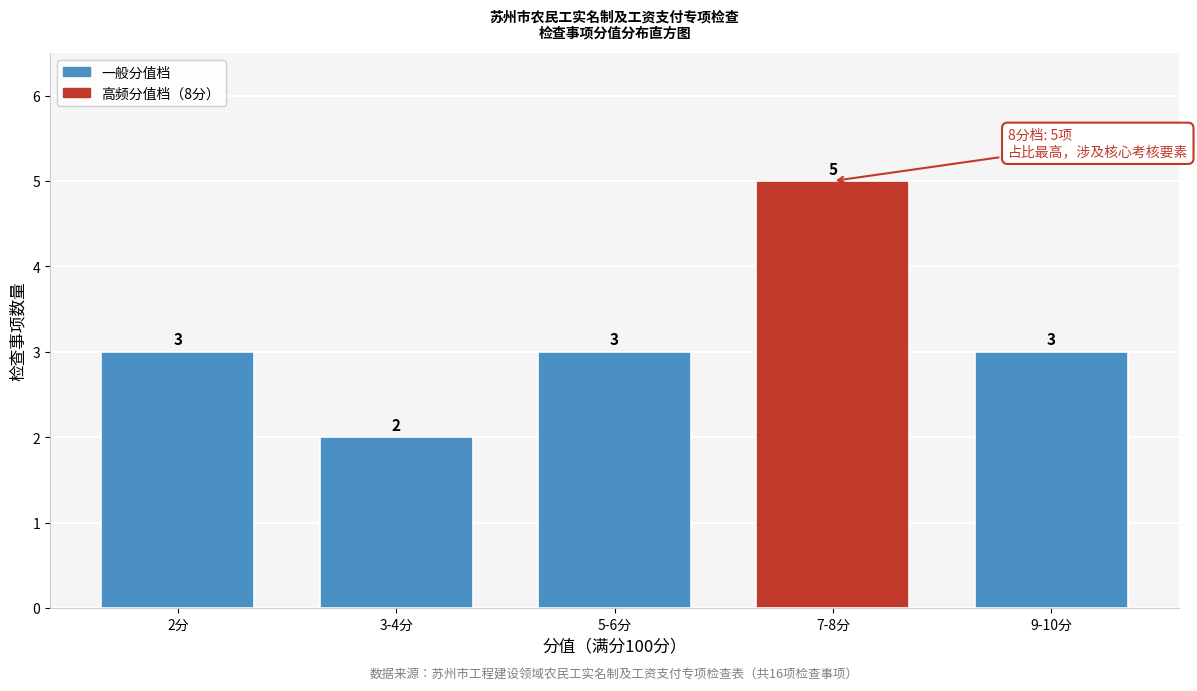

Reading left to right, transcribe all the data shown in this chart.

3	2	3	5	3